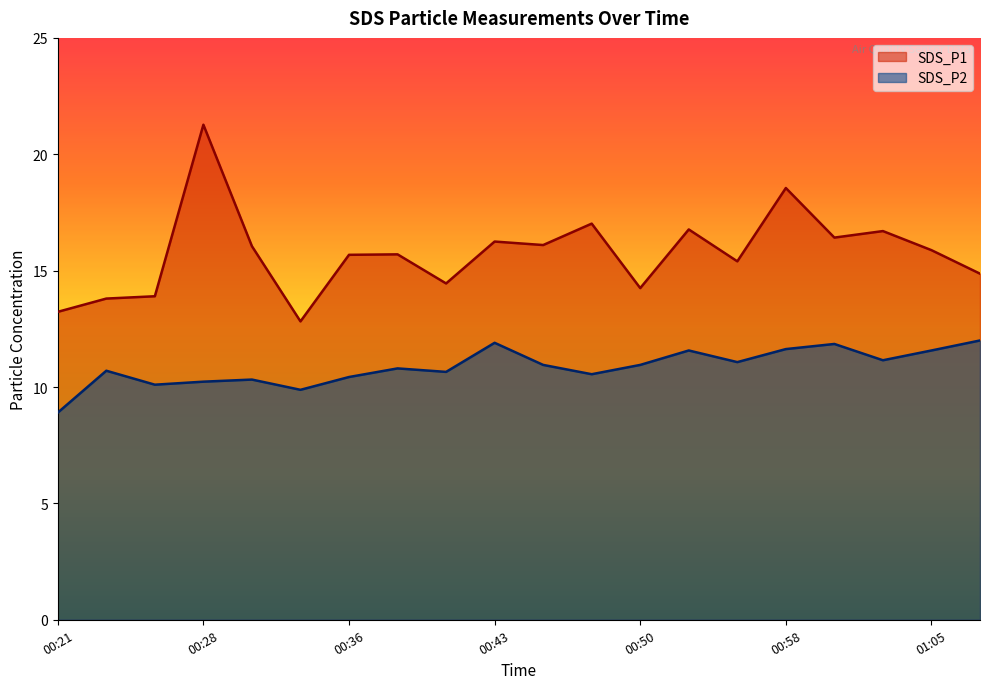

At which category does SDS_P2 reach its first local valley?

00:26